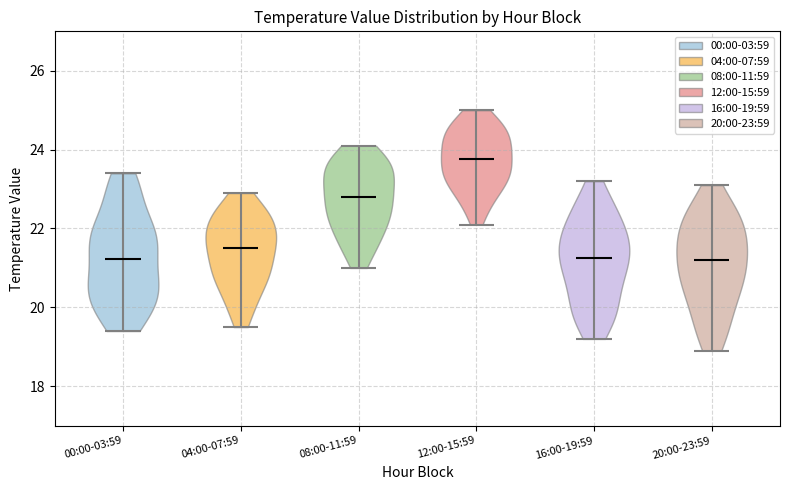

Reading left to right, read every violin against the y-axis: where its median line is, and the lowest and highest points it reaches. The values are not printed on the chart, so give them approximately, as read against the axis.

00:00-03:59: median line 21.2, lowest point 19.4, highest point 23.4
04:00-07:59: median line 21.6, lowest point 19.6, highest point 23.0
08:00-11:59: median line 22.8, lowest point 21.0, highest point 24.2
12:00-15:59: median line 23.8, lowest point 22.2, highest point 25.0
16:00-19:59: median line 21.2, lowest point 19.2, highest point 23.2
20:00-23:59: median line 21.2, lowest point 19.0, highest point 23.2